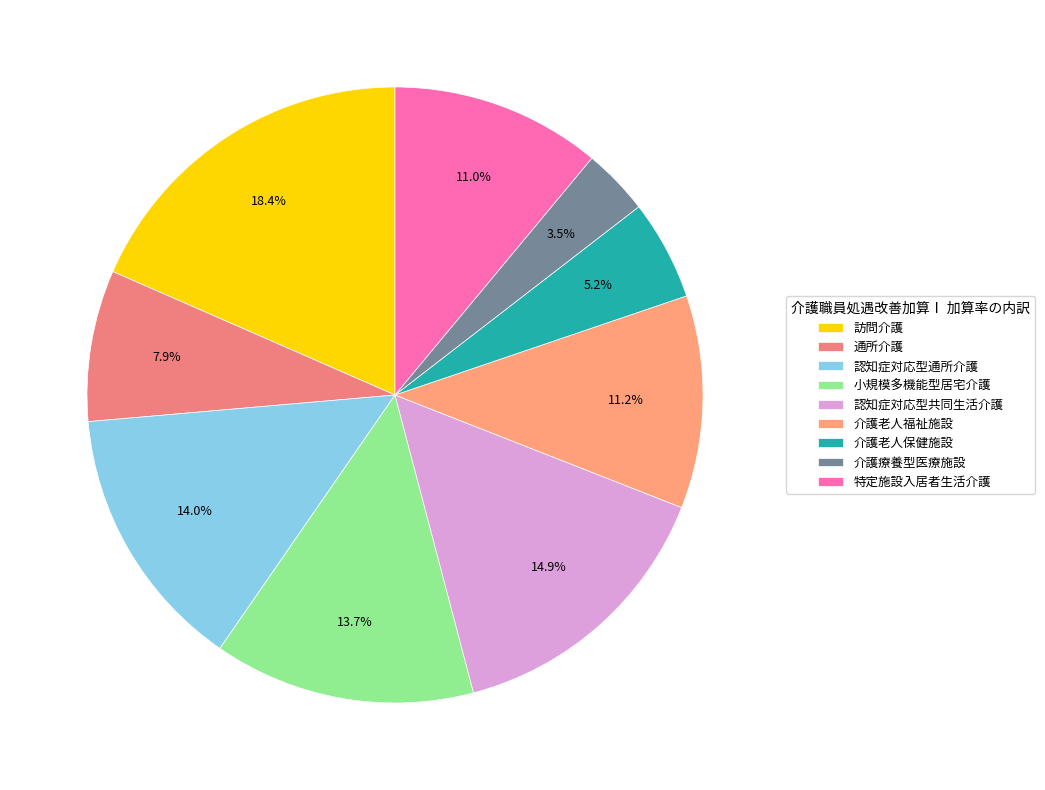

How many slices are in this pie chart?

9